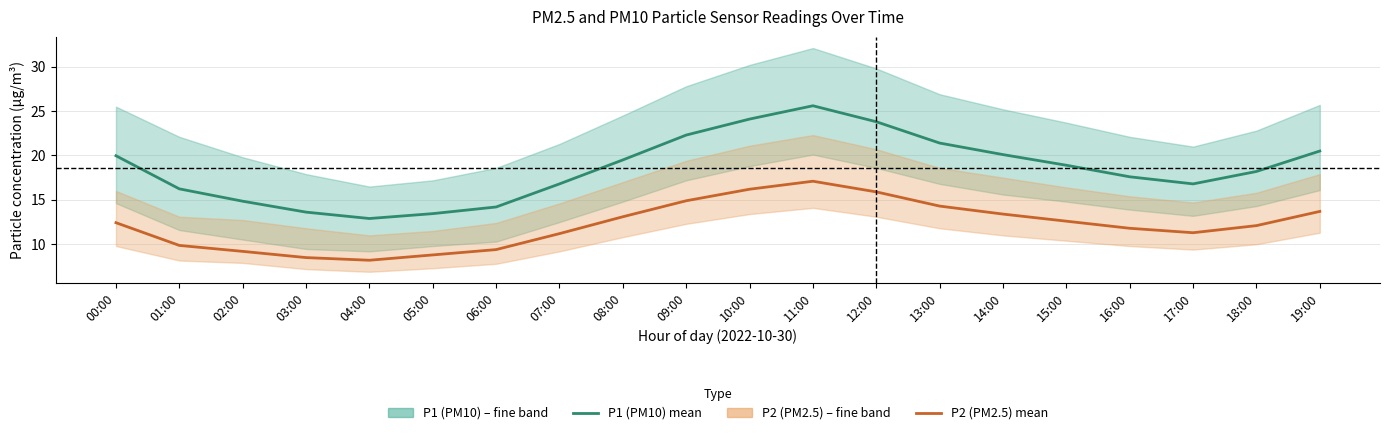

Where is the first local minimum for P2 (PM2.5)?

04:00